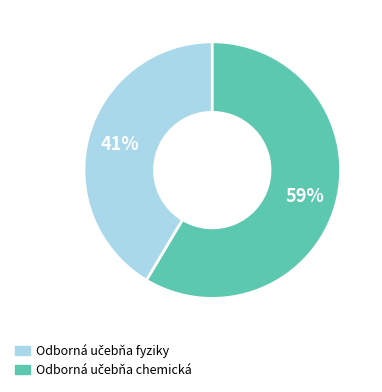

To the nearest percent, what is the average slice percentage?

50%